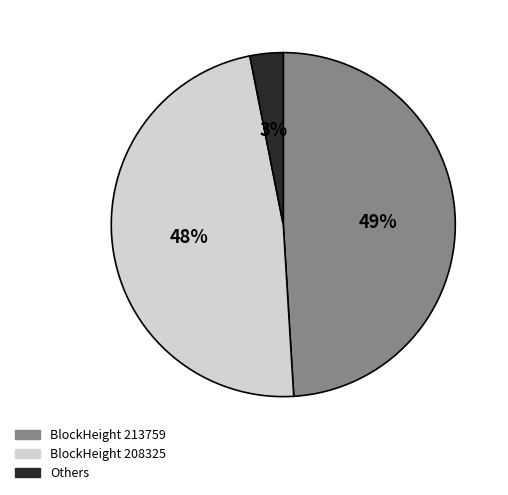

Rank the categories by value from highest to lowest.

BlockHeight 213759, BlockHeight 208325, Others